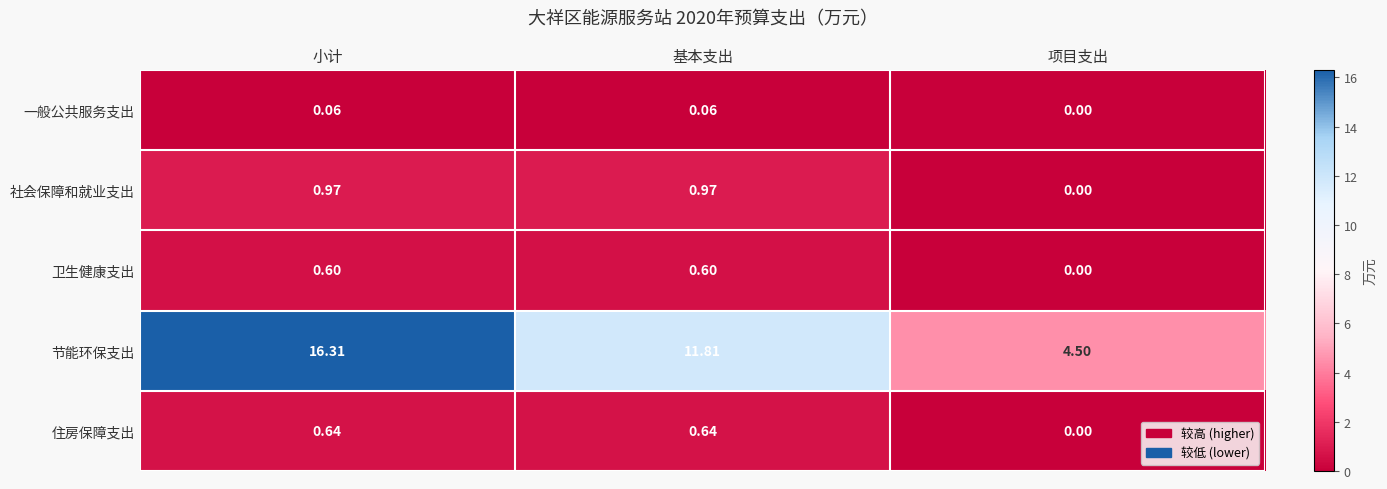

Which series has the largest range (max minus min)?

节能环保支出